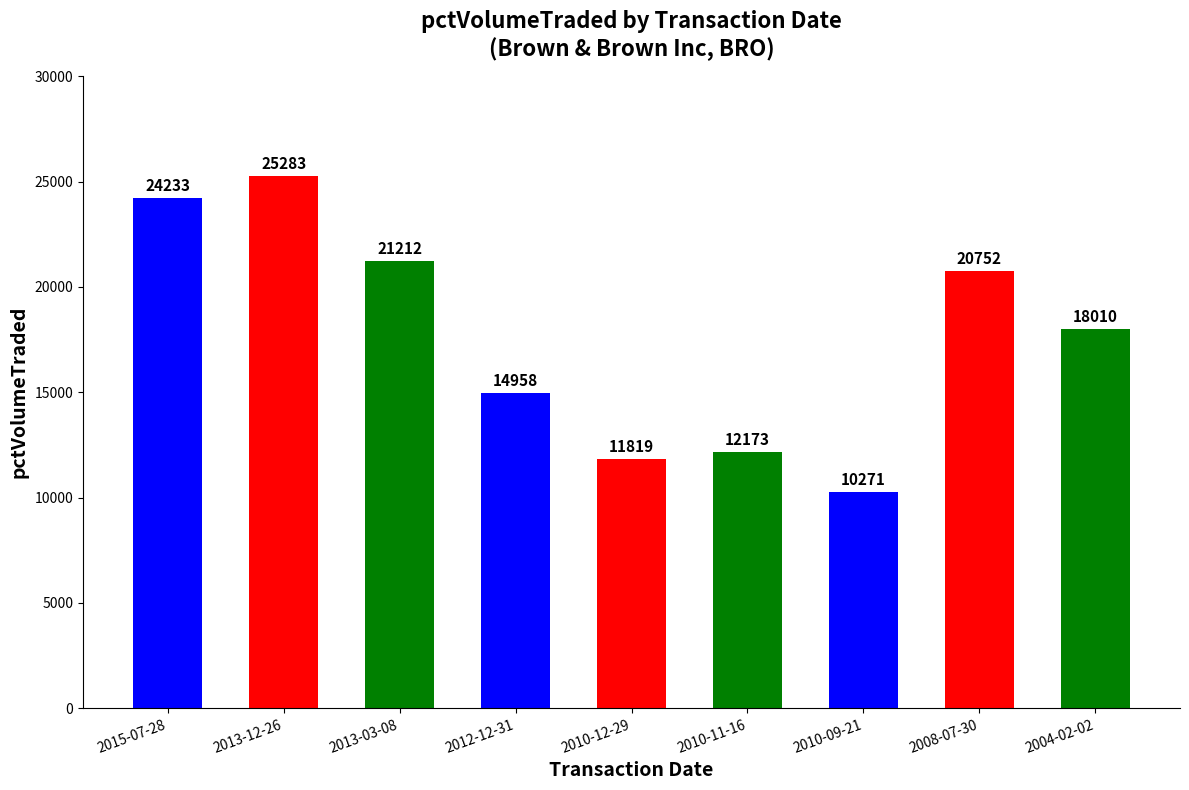

What is the sum of all values?

158711